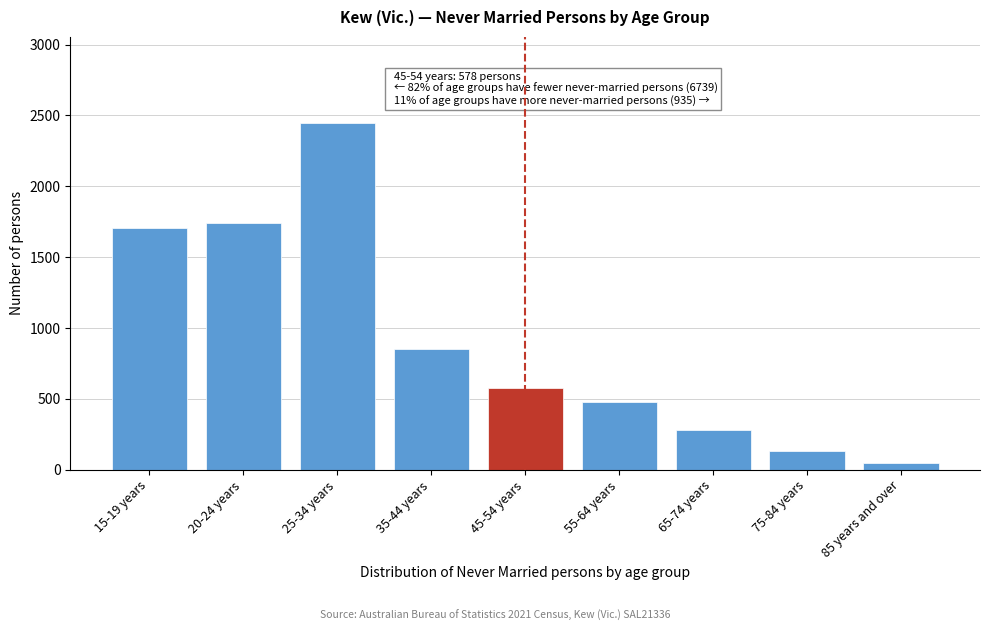

Reading left to right, list all the values displayed in this chart.

15-19 years=1705	20-24 years=1738	25-34 years=2444	35-44 years=852	45-54 years=578	55-64 years=475	65-74 years=280	75-84 years=133	85 years and over=47